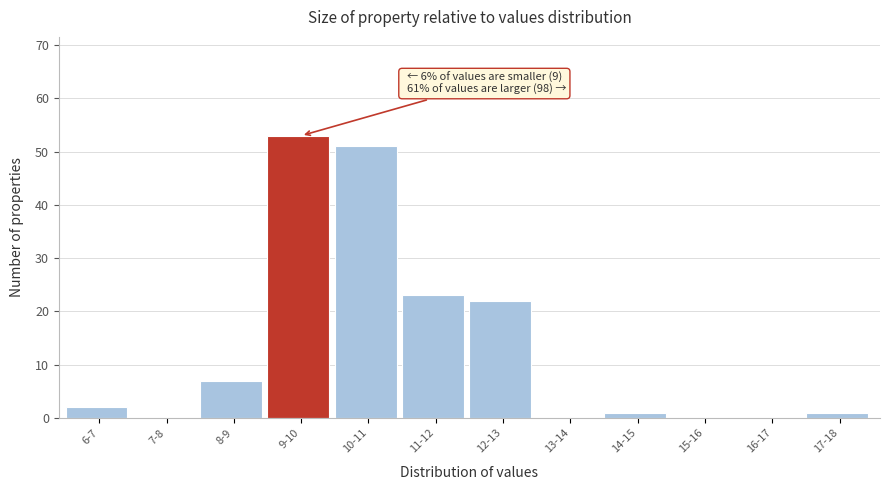

Reading left to right, extract all data points from this chart.

6-7=2	7-8=0	8-9=7	9-10=53	10-11=51	11-12=23	12-13=22	13-14=0	14-15=1	15-16=0	16-17=0	17-18=1